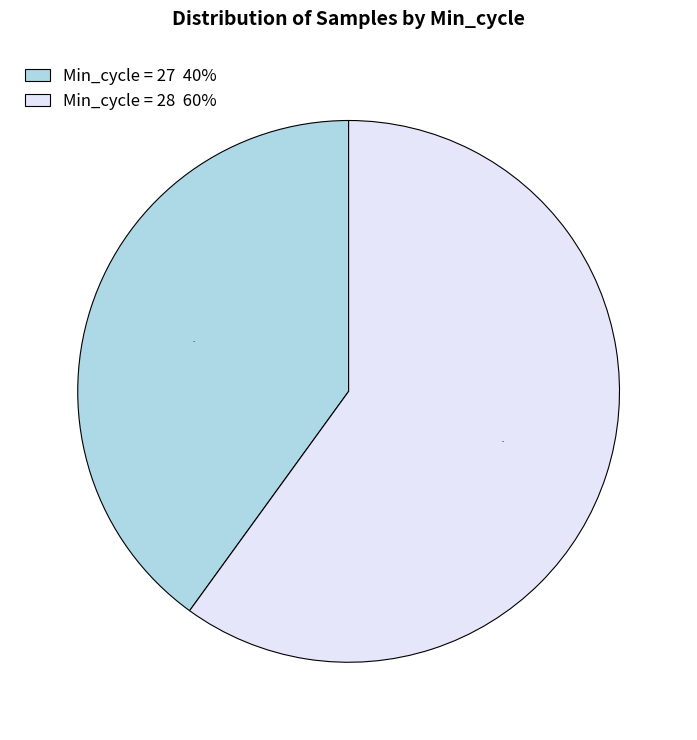

Rank the categories by value from lowest to highest.

Min_cycle = 27 40%, Min_cycle = 28 60%